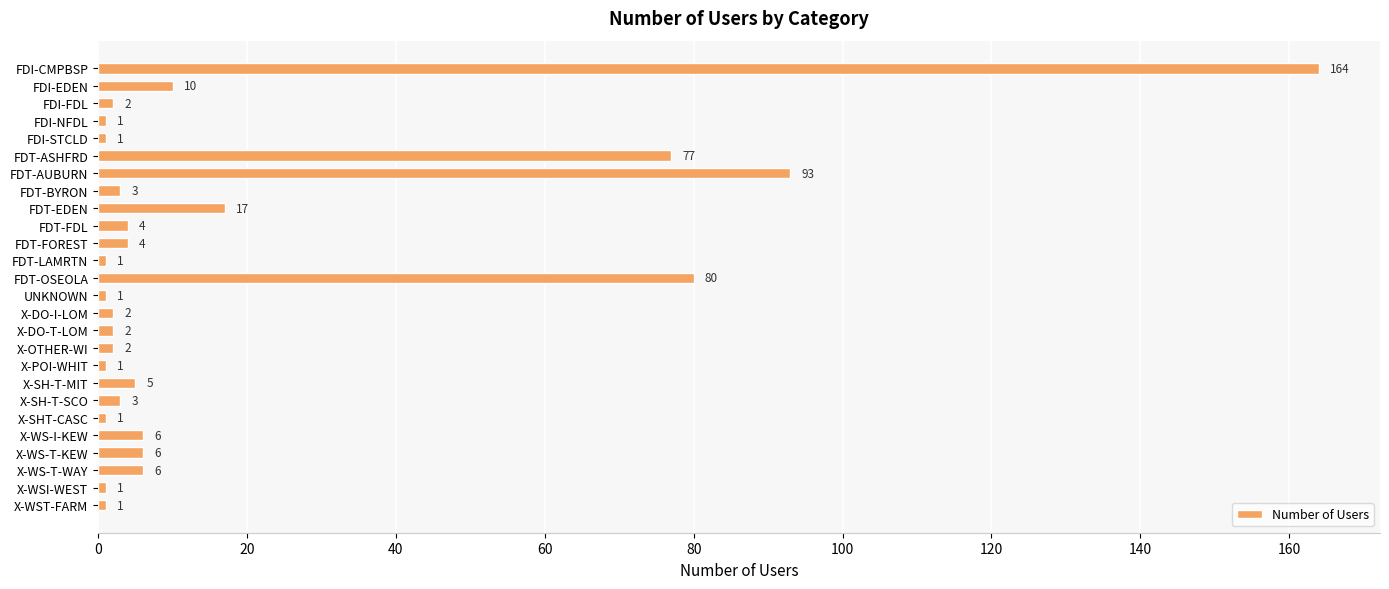

What is the maximum value shown in the chart?

164